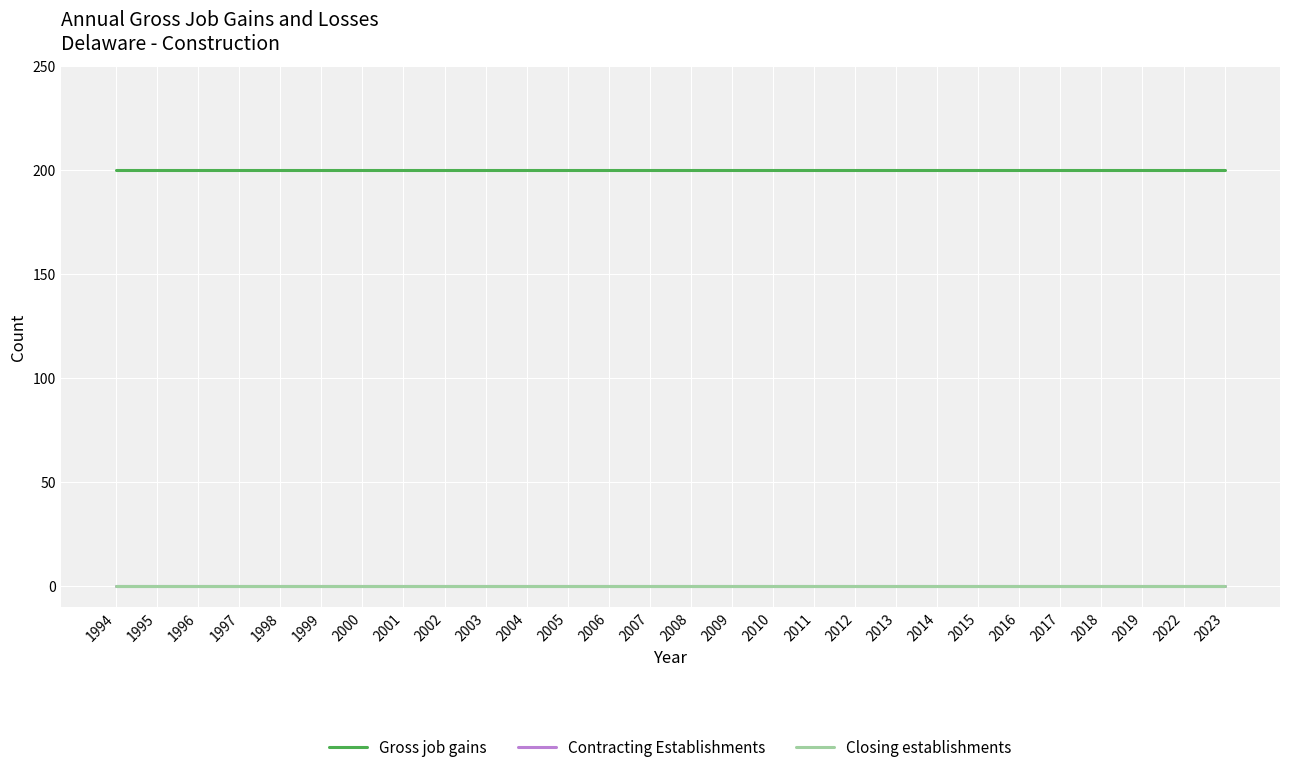

At which category is the sum across all series the highest?

1994